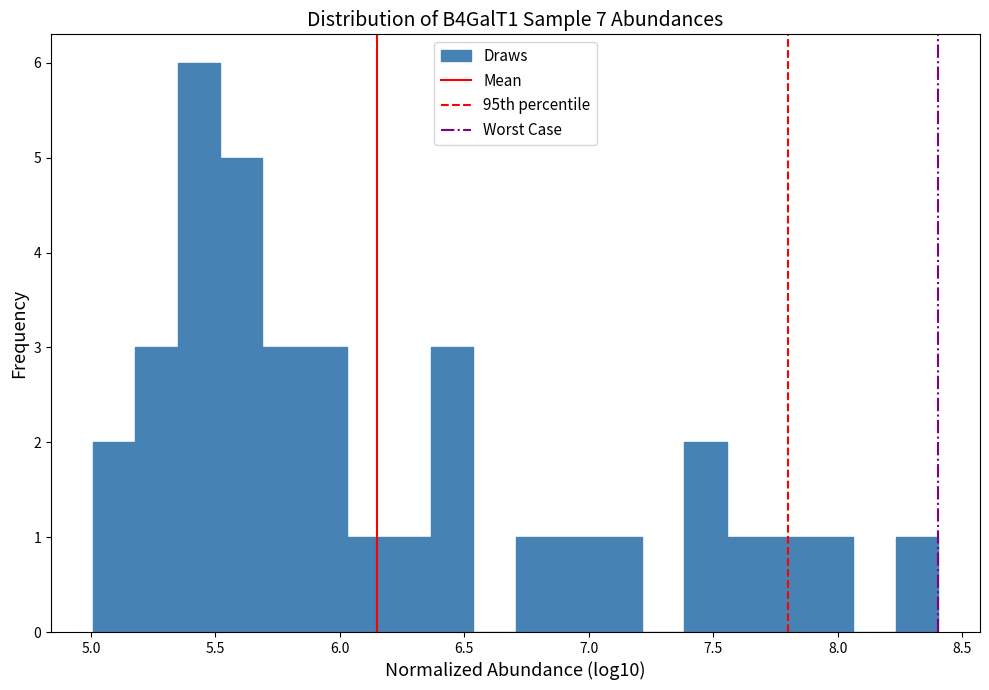

Around what value on the x-axis is the tallest bar? Give the approximate position of its centre, as read against the axis.

5.45